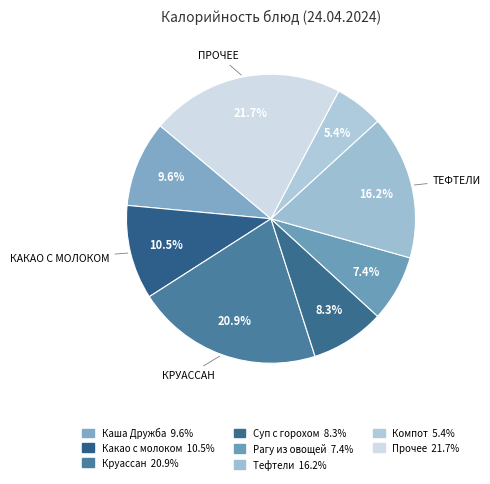

How many segments does this pie chart have?

8